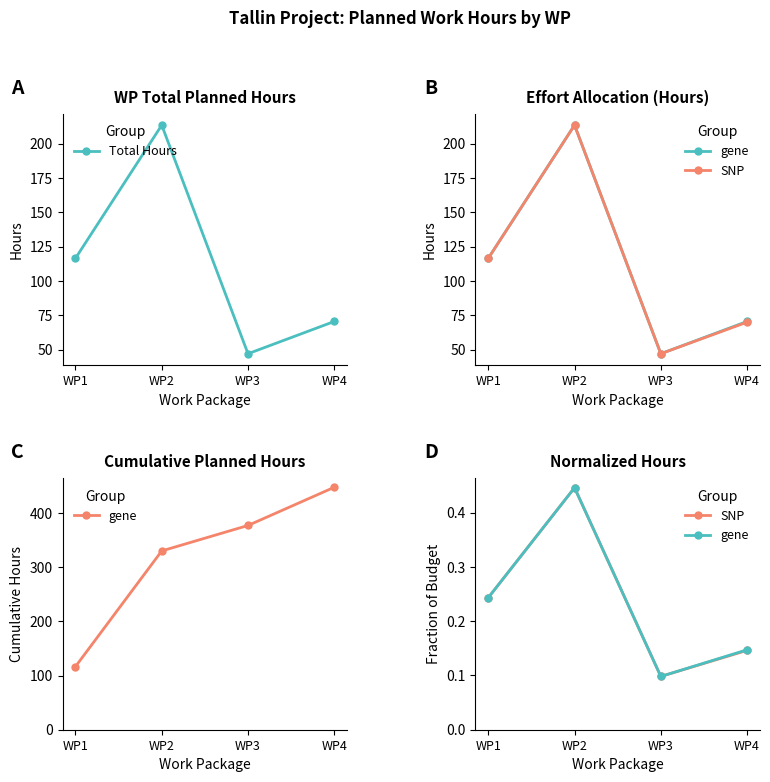

How many lines are shown in the chart?

3